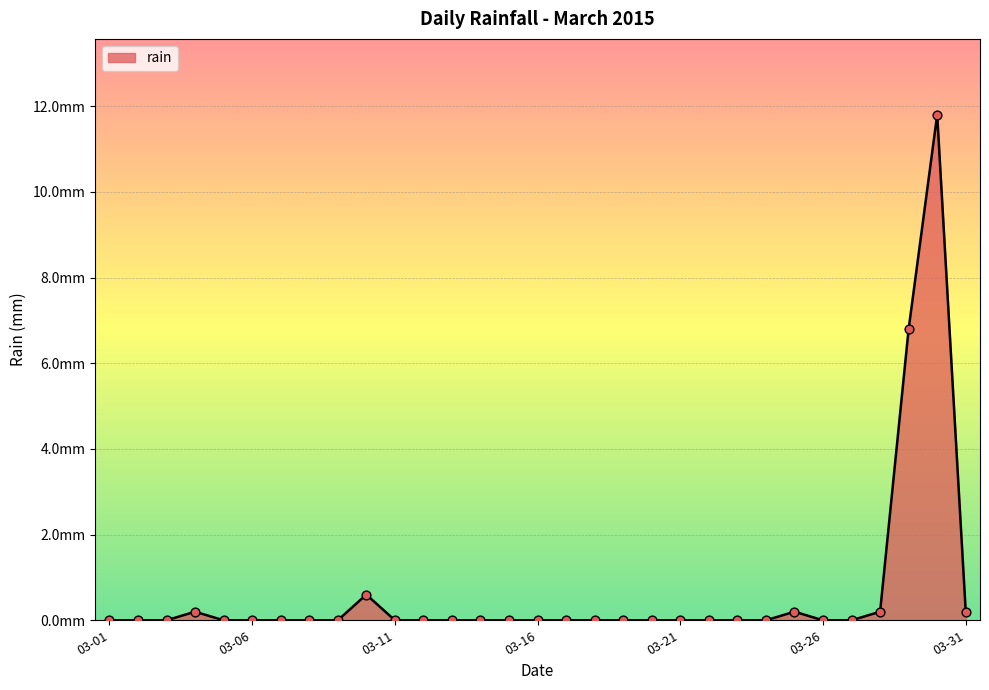

Does the chart have visible grid lines?

Yes